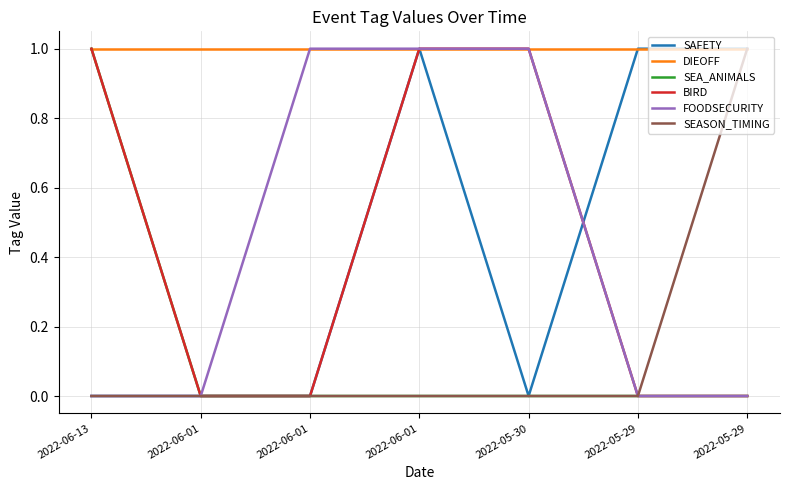

Where do FOODSECURITY and SAFETY first cross each other?

2022-05-30 and 2022-05-29